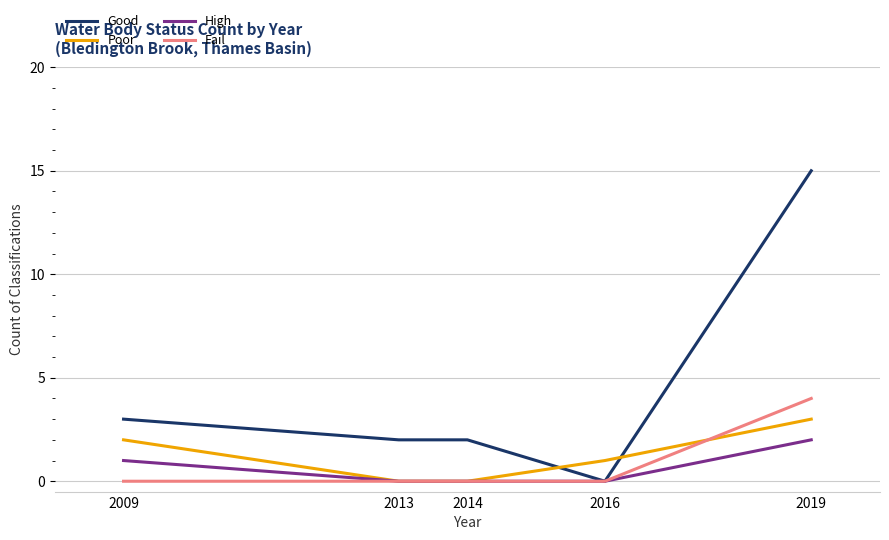

At which category does the chart reach its peak across all series?

2019